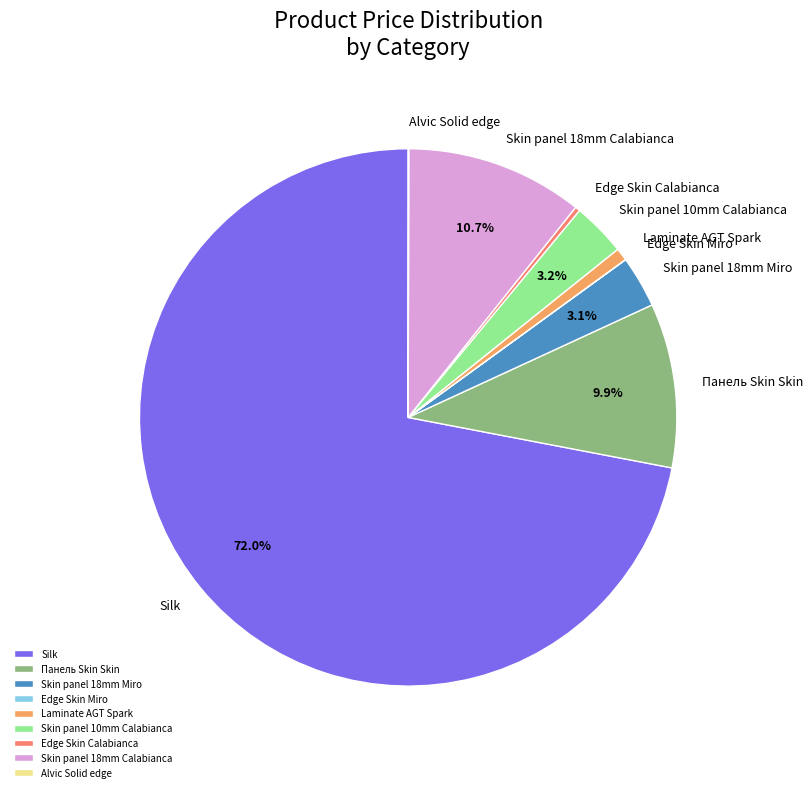

To the nearest percent, what is the average slice percentage?

11%